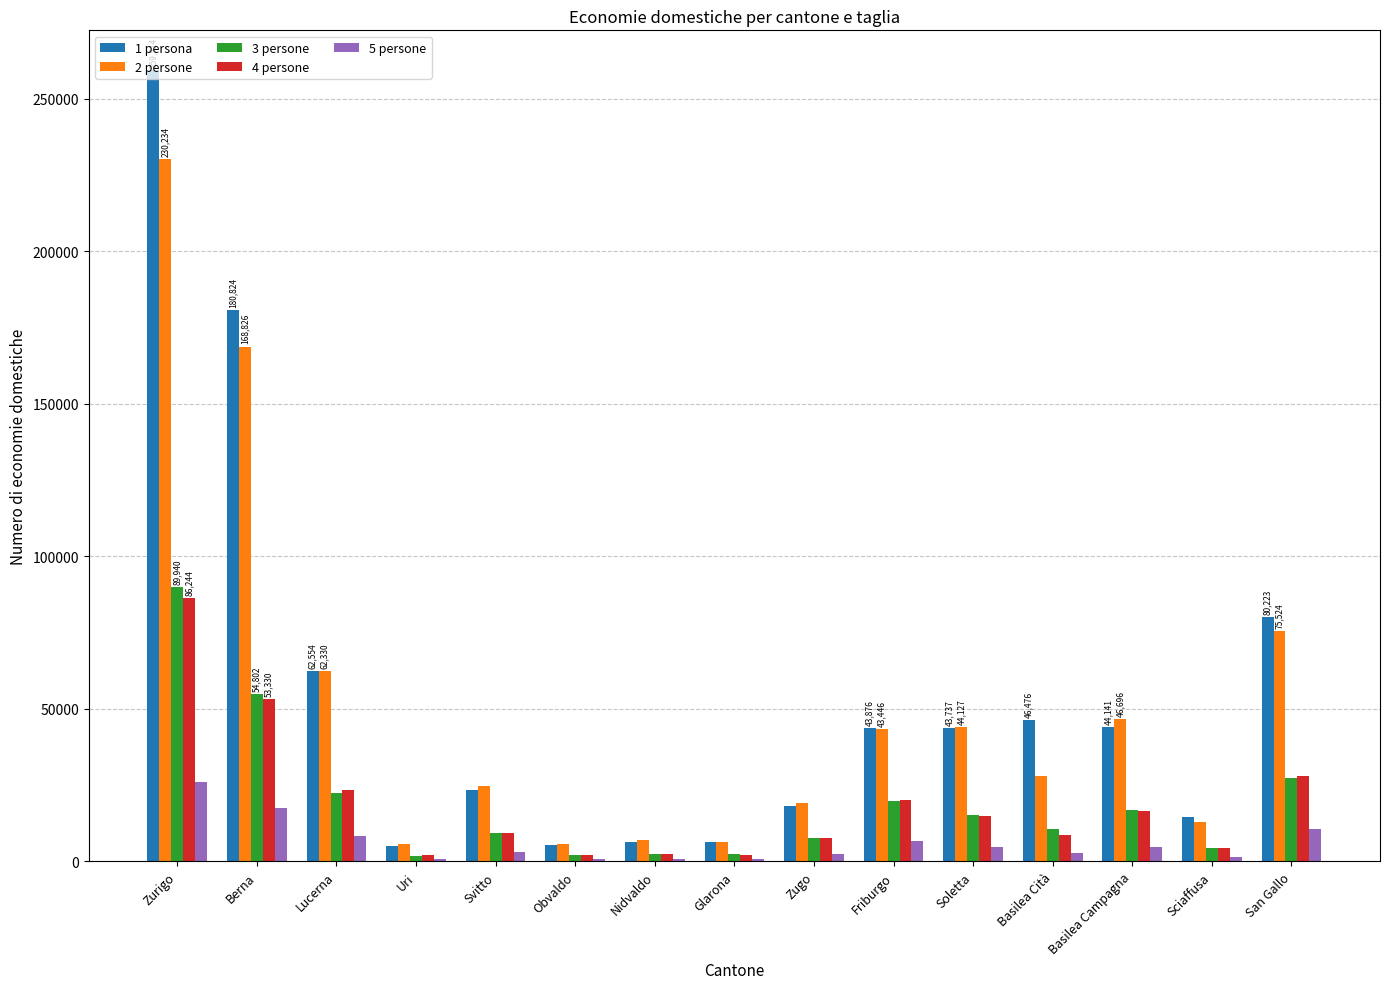

Count the number of categories in the chart.

15